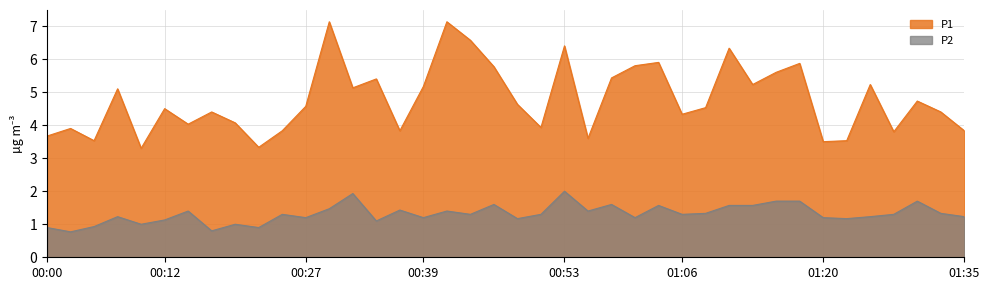

Rank the series by their average value, from highest to lowest.

P1, P2